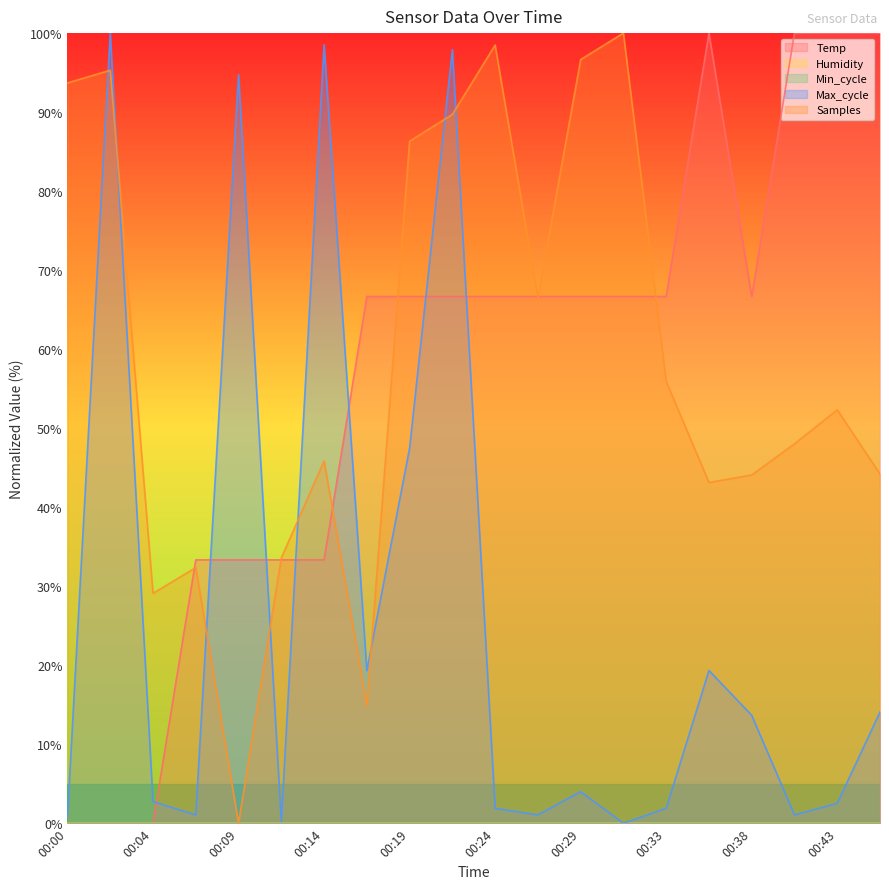

Which series has the widest spread of values?

Temp